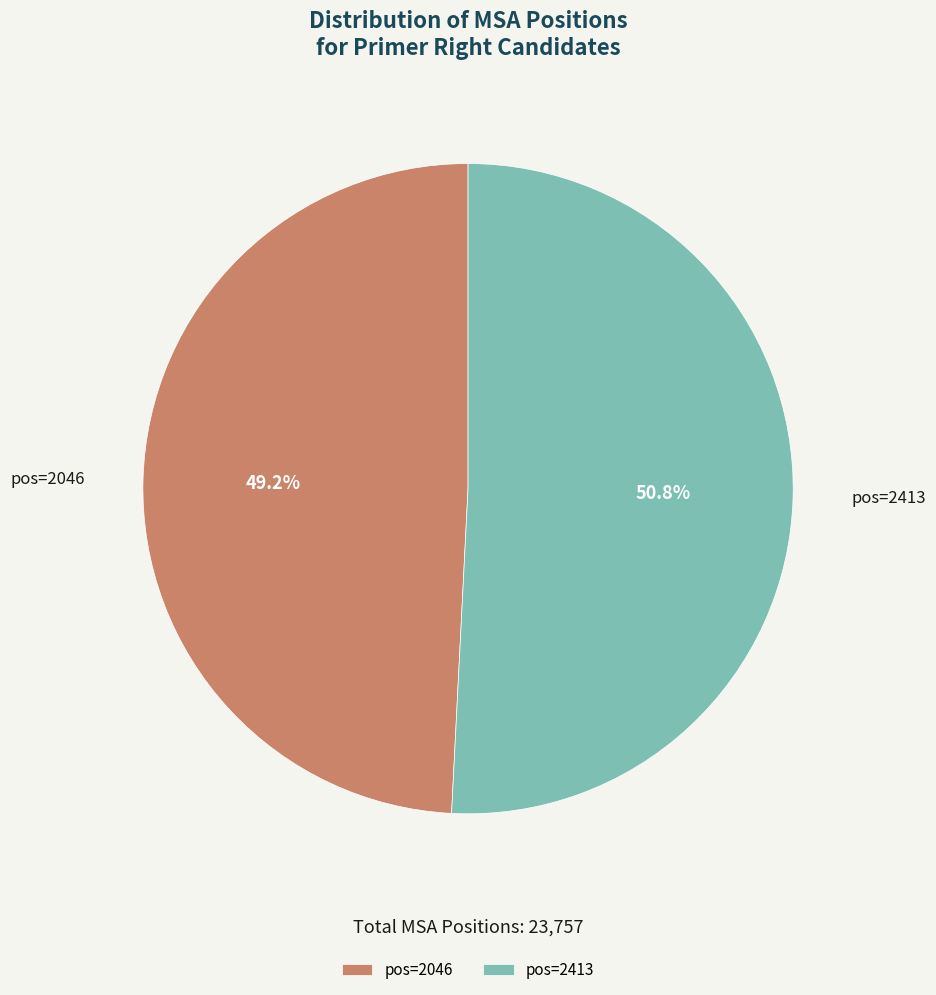

Does any single category account for the majority?

Yes